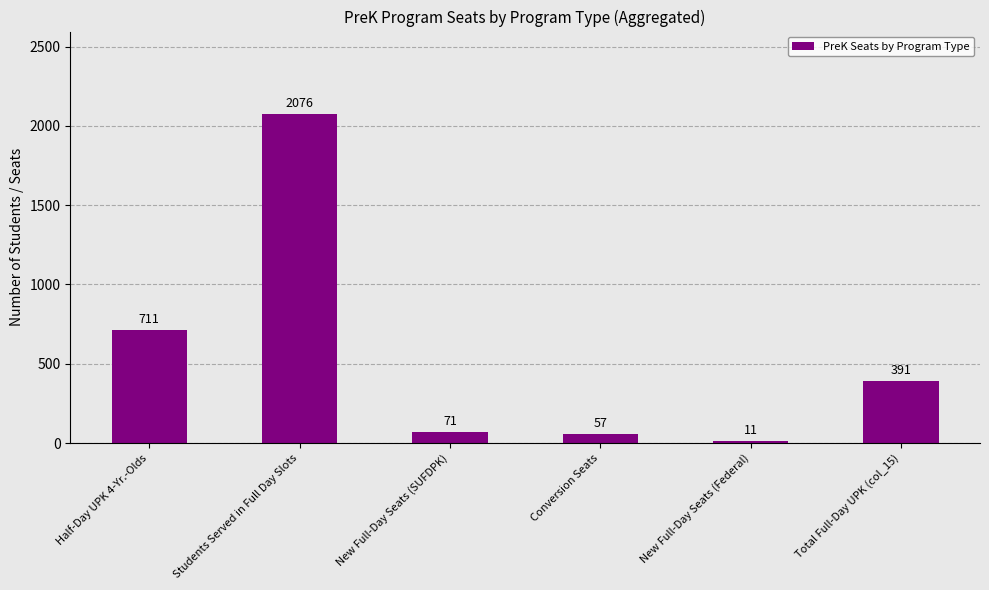

How many data points does each series have?

6